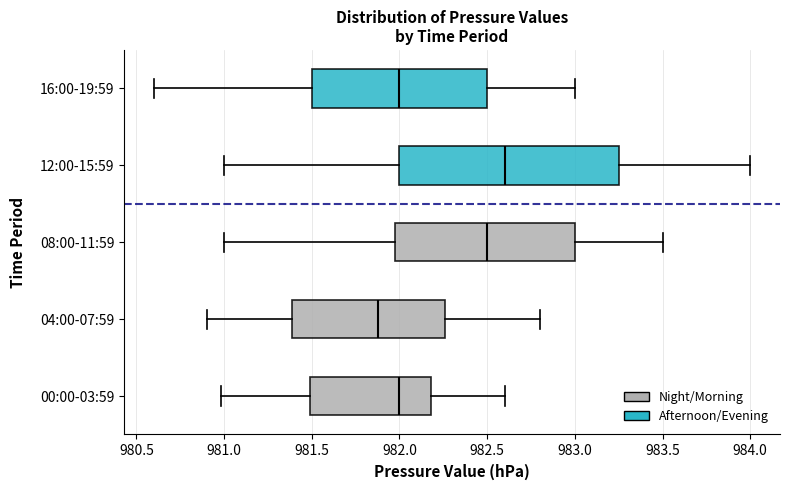

Reading bottom to top, transcribe this box plot: for each box, give where its median line is, the range the box spans, and where its two whiskers end, as read against the x-axis. The values are not printed on the chart, so give them approximately, as read against the axis.

00:00-03:59: median 982.00, box 981.50 to 982.20, whiskers 981.00 to 982.60
04:00-07:59: median 981.90, box 981.40 to 982.25, whiskers 980.90 to 982.80
08:00-11:59: median 982.50, box 982.00 to 983.00, whiskers 981.00 to 983.50
12:00-15:59: median 982.60, box 982.00 to 983.25, whiskers 981.00 to 984.00
16:00-19:59: median 982.00, box 981.50 to 982.50, whiskers 980.60 to 983.00